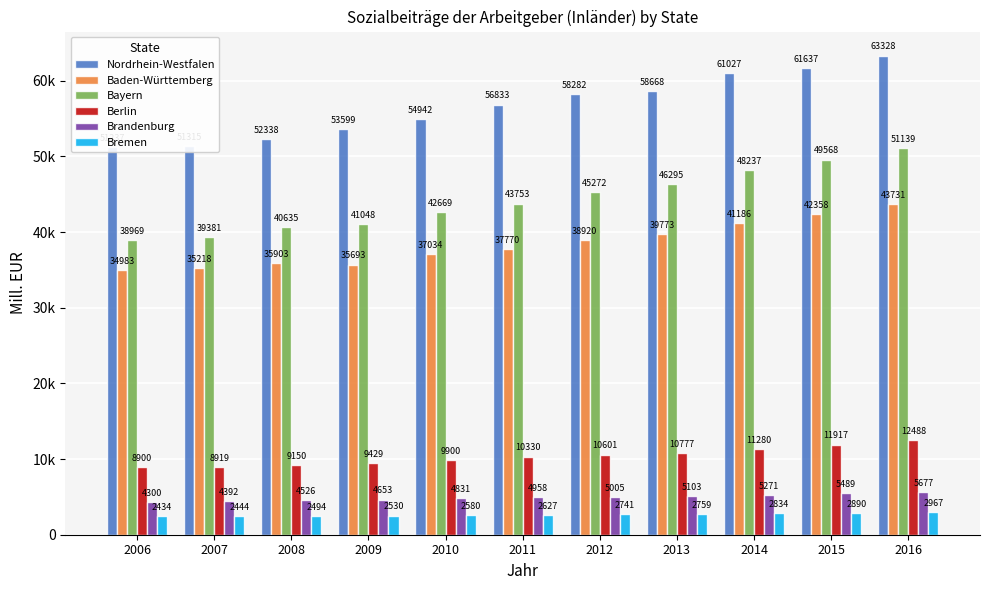

Rank the series at 2008 from lowest to highest value.

Bremen, Brandenburg, Berlin, Baden-Württemberg, Bayern, Nordrhein-Westfalen